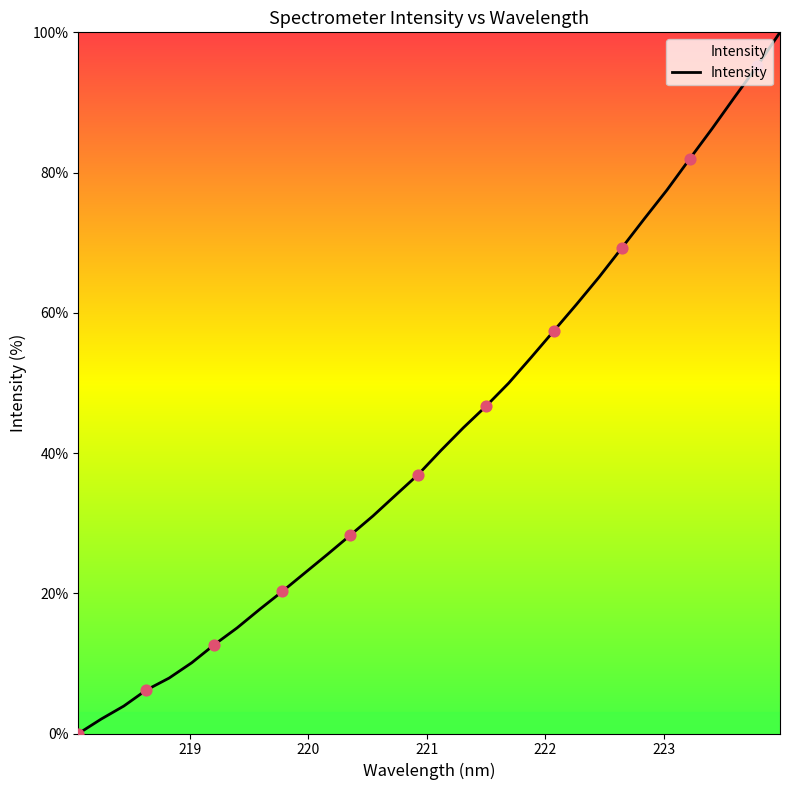

What is the greatest value displayed?

100.0